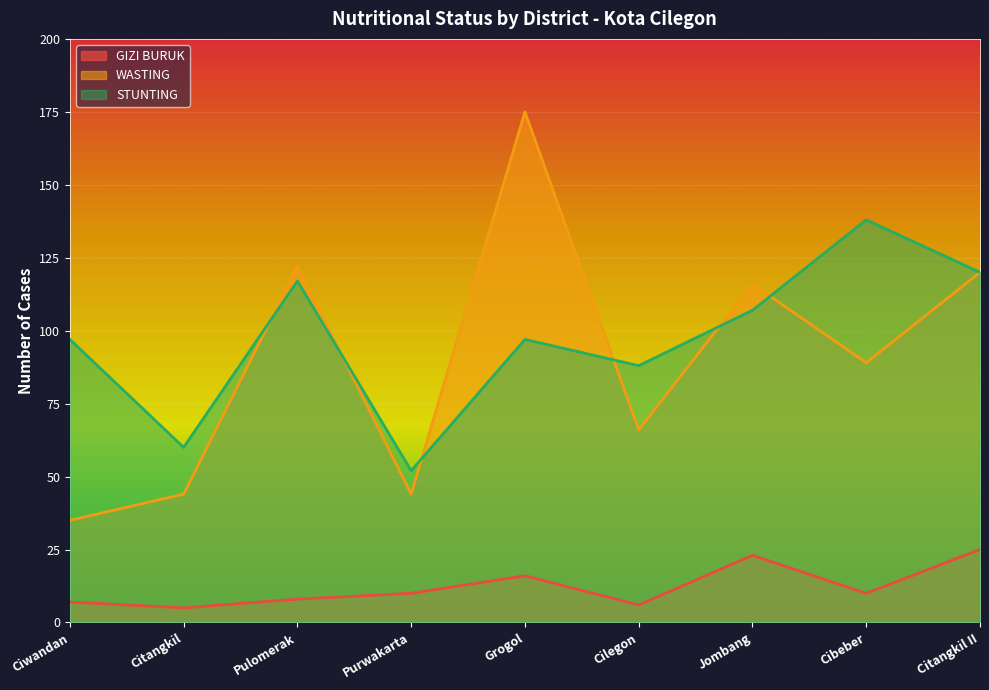

At which label is STUNTING closest to 95?

Ciwandan